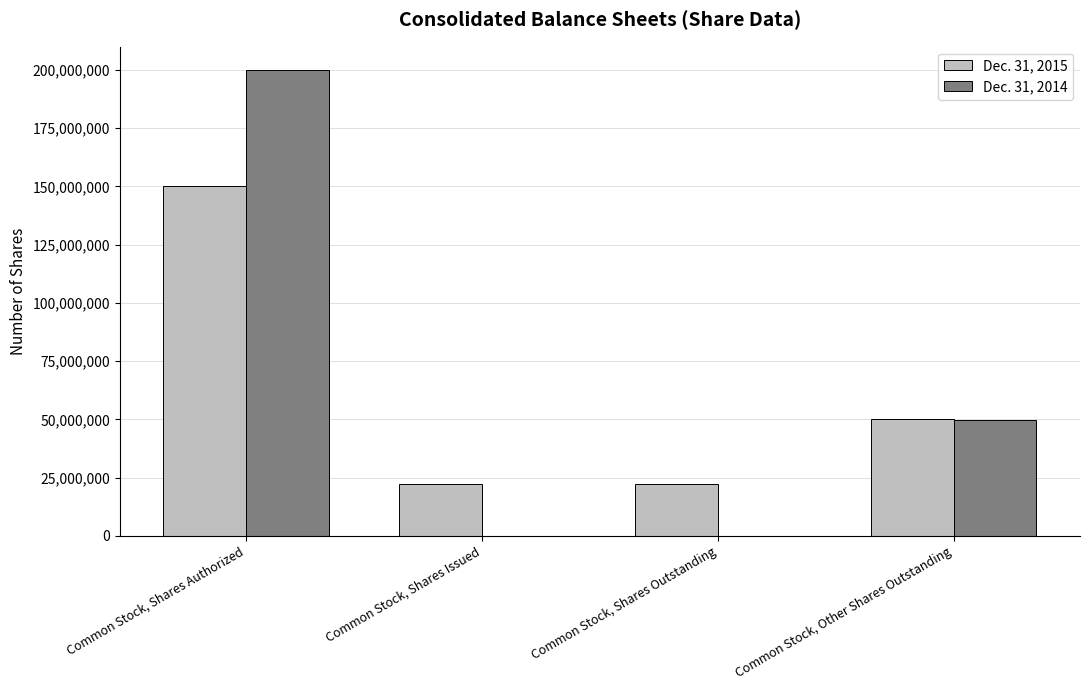

The Dec. 31, 2014 series shows 77226369 at Common Stock, Other Shares Outstanding. True or false?

False